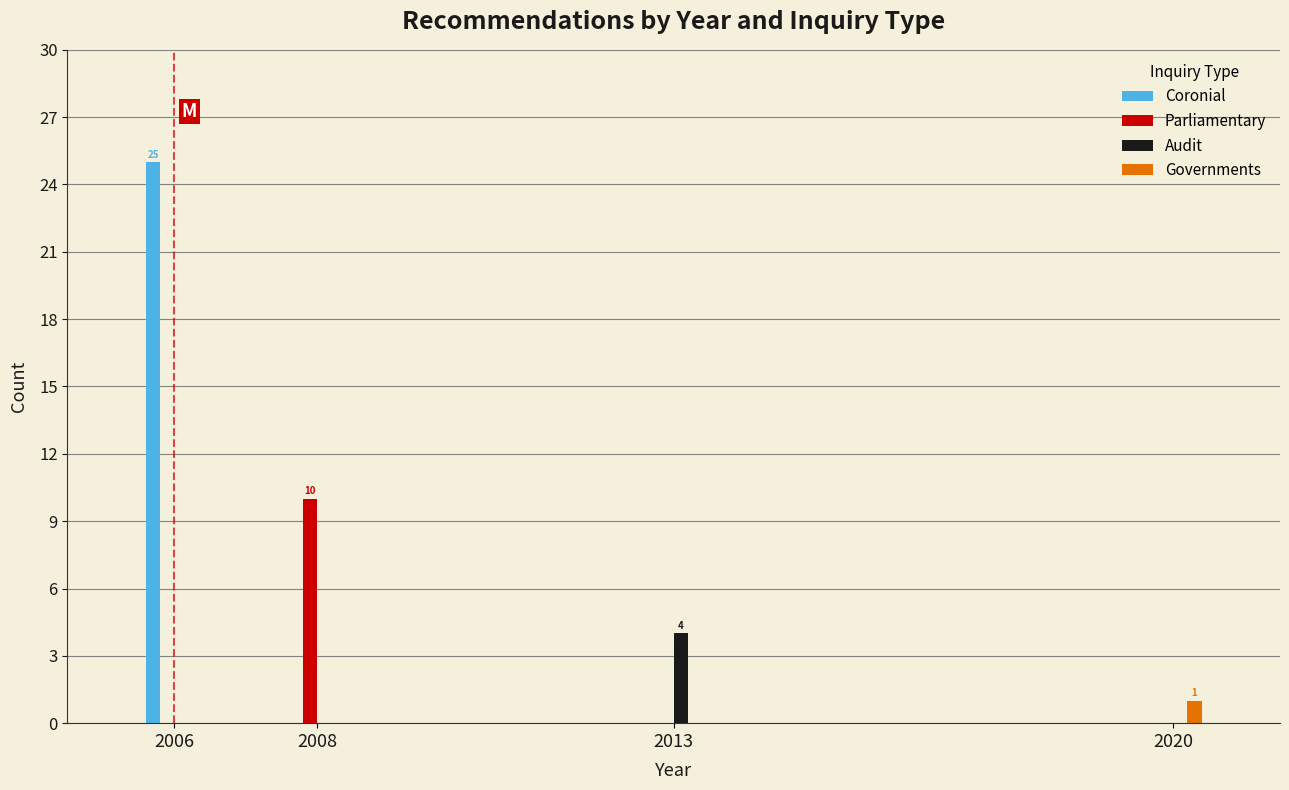

Reading left to right, transcribe all the data shown in this chart.

Coronial: 2006=25	2008=0	2013=0	2020=0
Parliamentary: 2006=0	2008=10	2013=0	2020=0
Audit: 2006=0	2008=0	2013=4	2020=0
Governments: 2006=0	2008=0	2013=0	2020=1